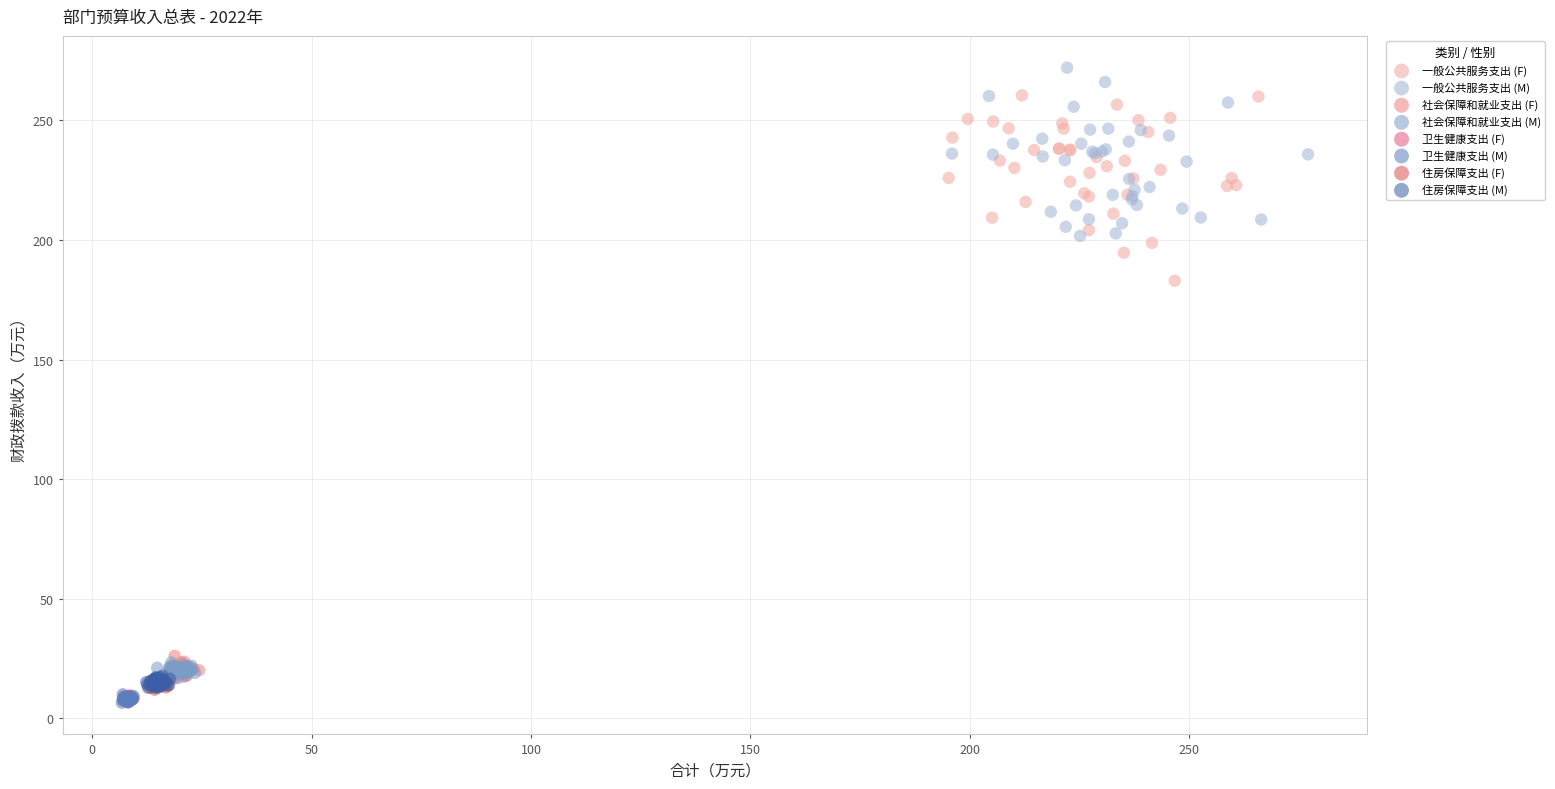

Which series has the largest Y range (max minus min)?

一般公共服务支出 (F)